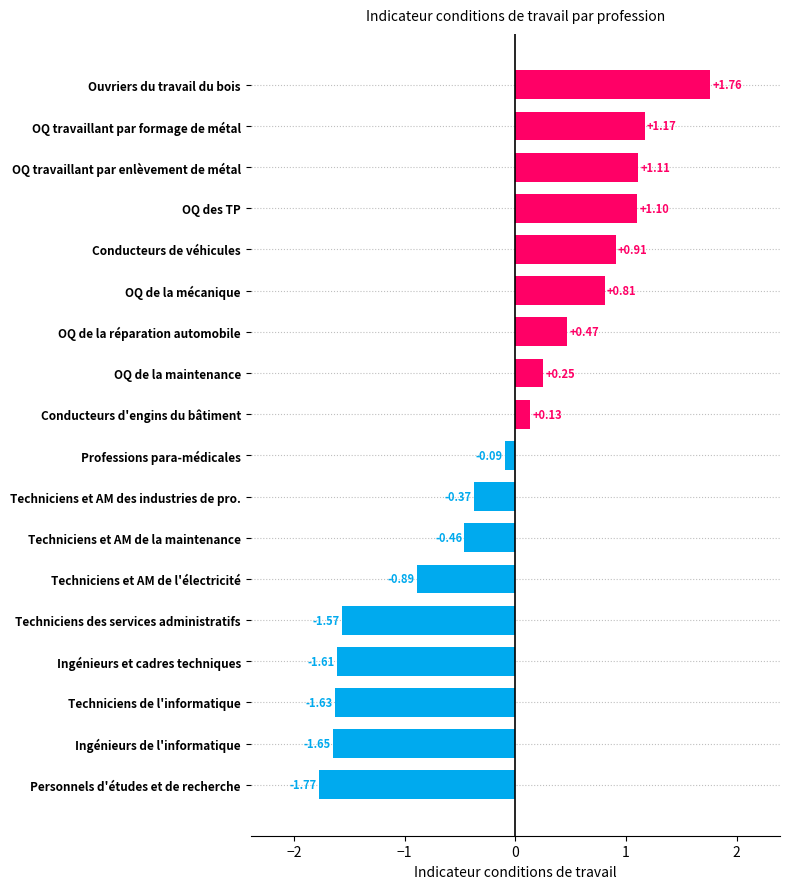

Which label corresponds to the largest value in the chart?

Ouvriers du travail du bois